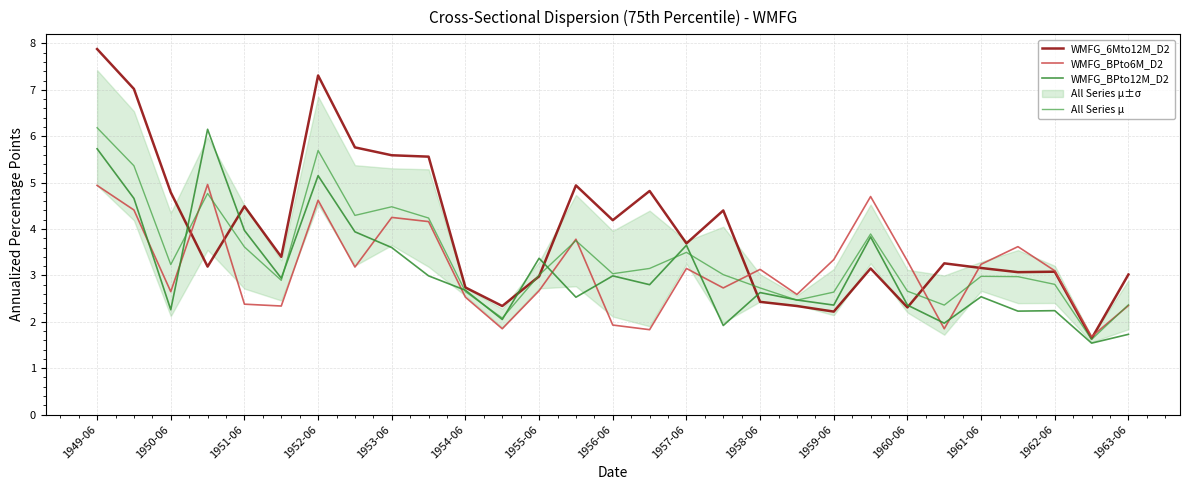

True or false: All Series μ and WMFG_BPto12M_D2 cross at least once.

True